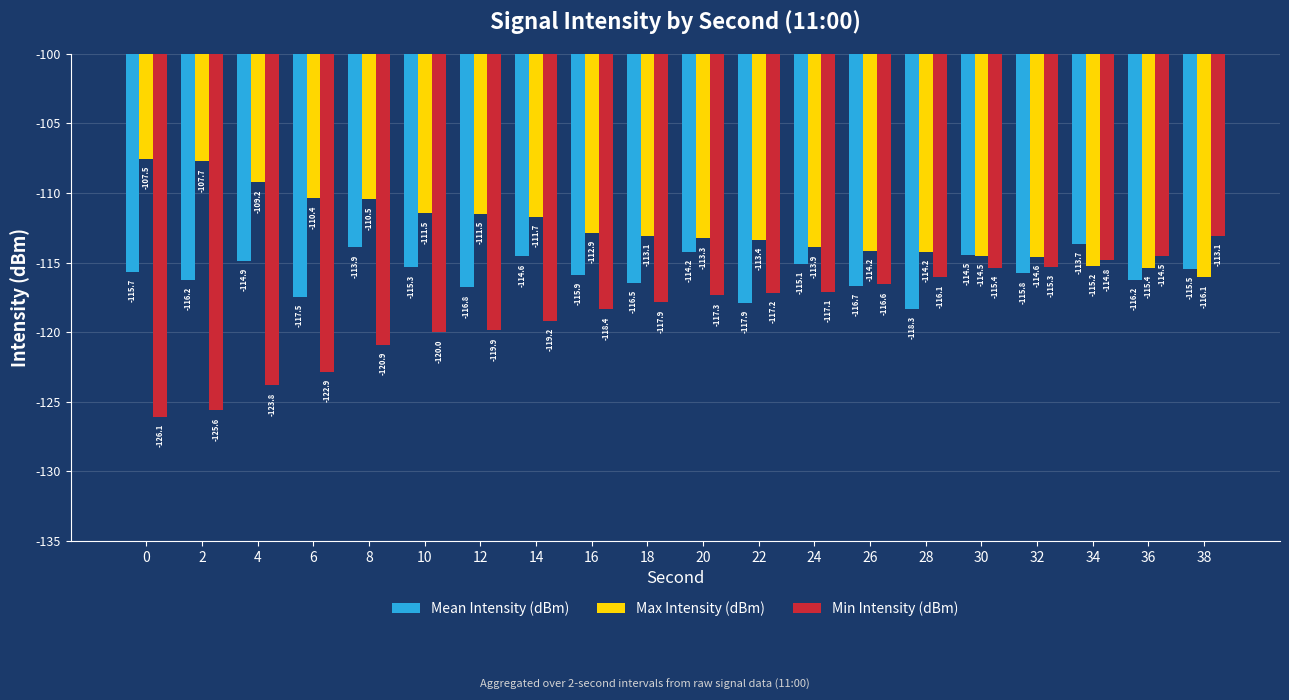

Which series has the largest total across all categories?

Max Intensity (dBm)